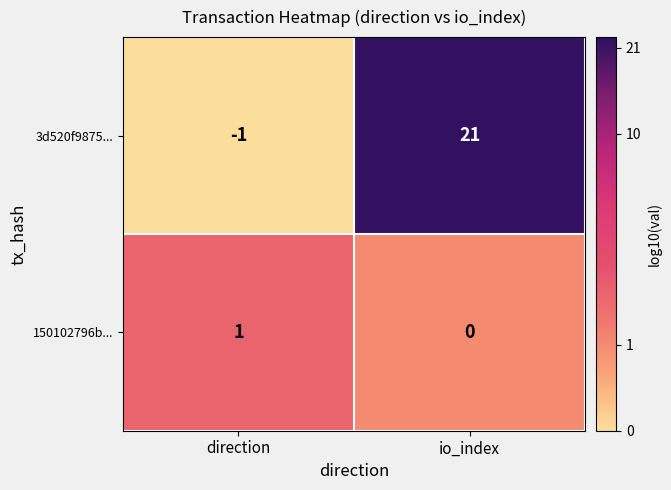

Reading right to left, extract all data points from this chart.

3d520f9875...: io_index=21	direction=-1
150102796b...: io_index=0	direction=1